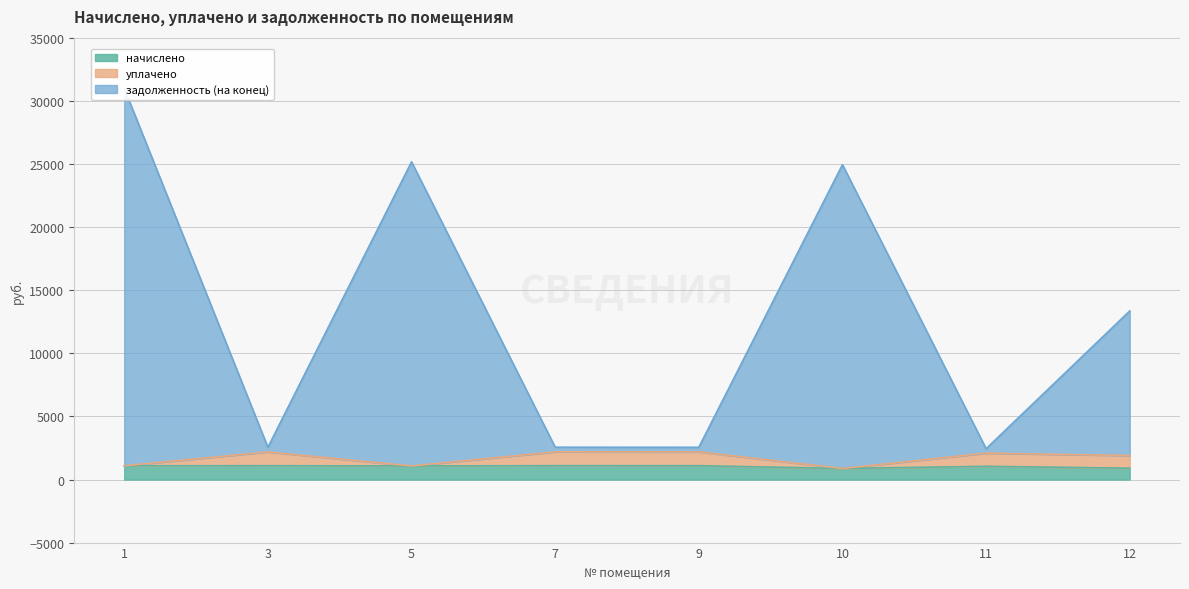

Which series has the largest range (max minus min)?

задолженность (на конец)